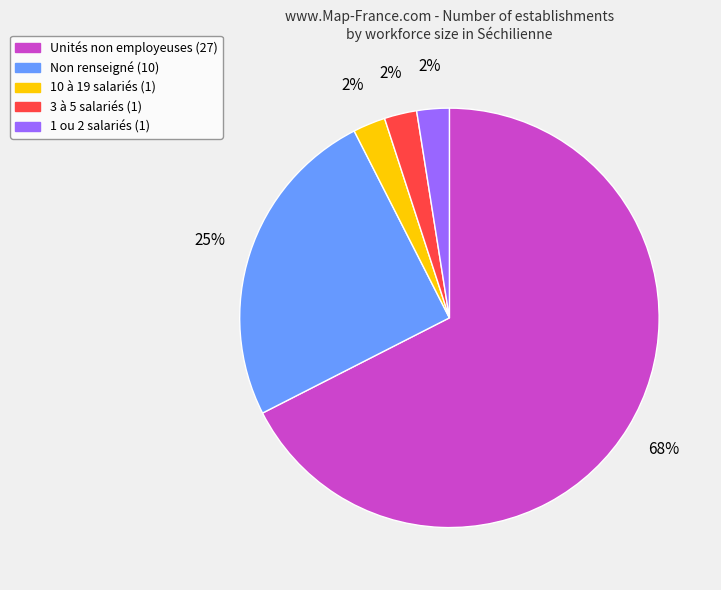

Is there a majority slice in this chart?

Yes